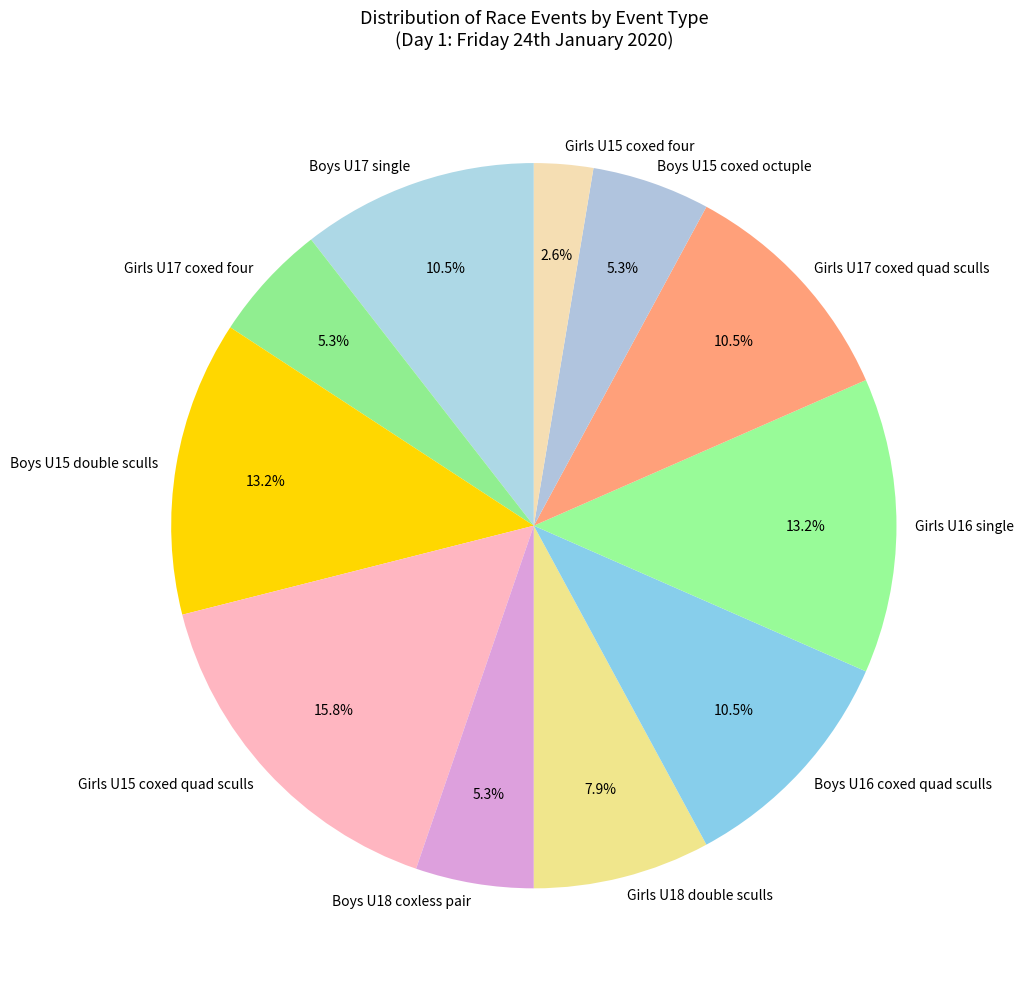

Which slice is the smallest?

Girls U15 coxed four